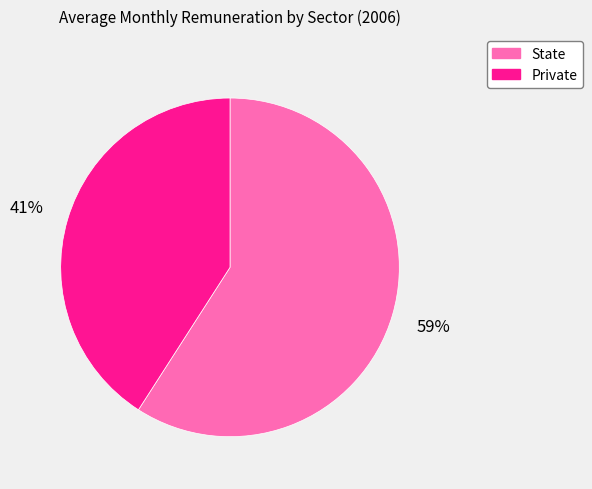

To the nearest percent, what is the difference between the largest and smallest slice percentages?

18%